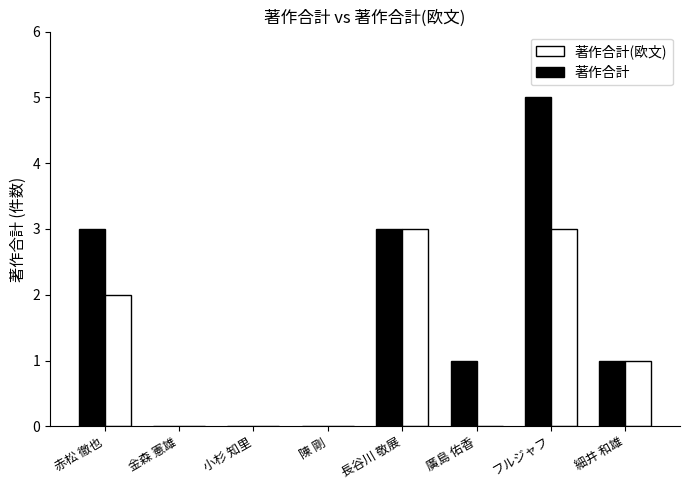

Reading left to right, list all the values displayed in this chart.

著作合計: 3	0	0	0	3	1	5	1
著作合計(欧文): 2	0	0	0	3	0	3	1